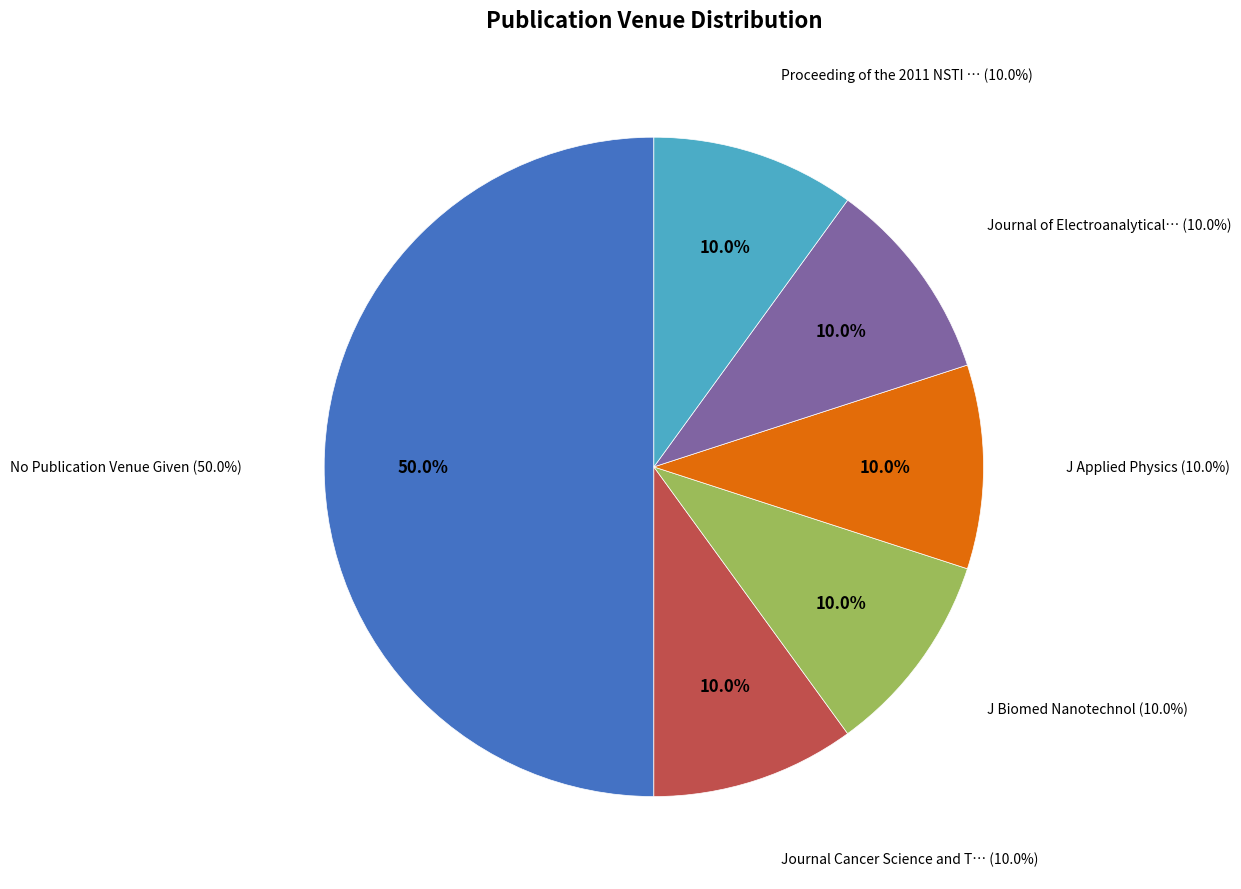

The Proceeding of the 2011 NSTI Nanotechnology slice represents 22% of the pie. True or false?

False